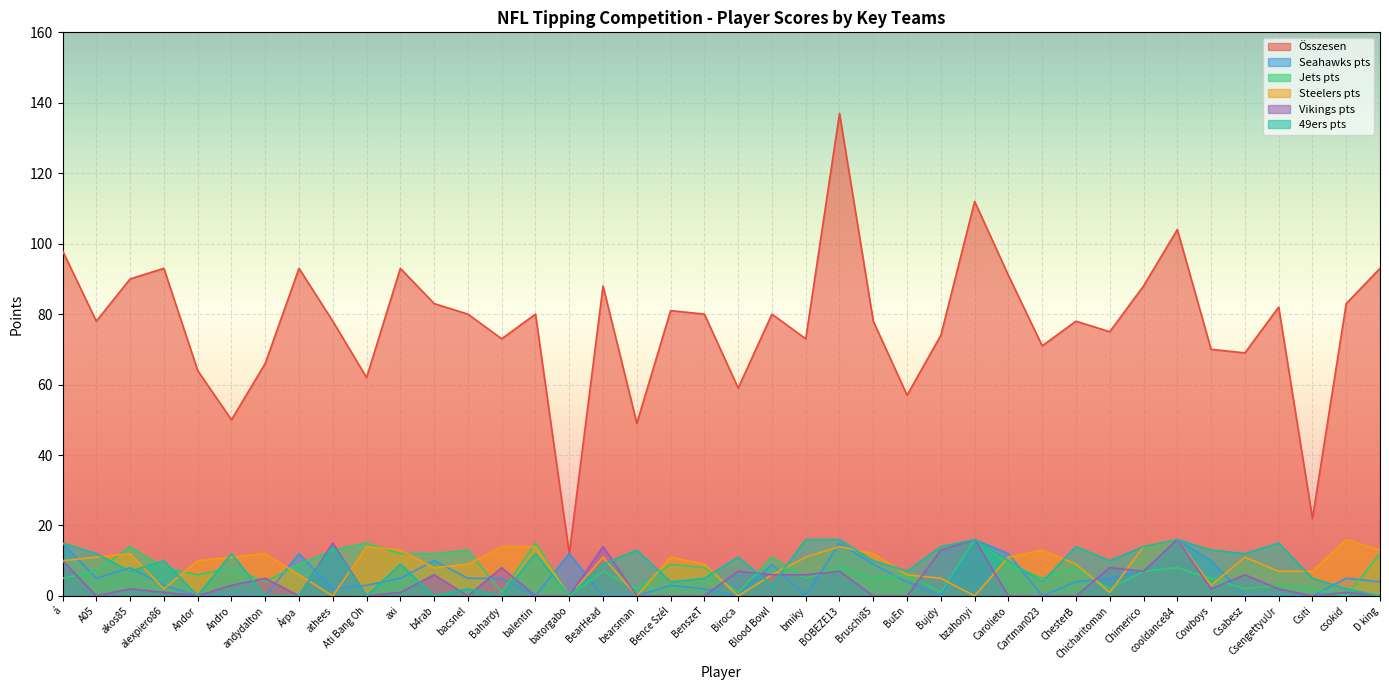

The value of Vikings pts at á is 10. True or false?

True